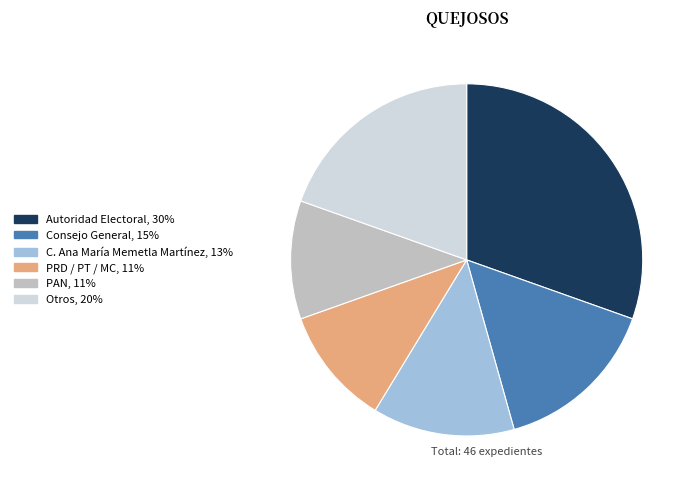

What is the ratio of the value at Otros to the value at PRD / PT / MC?

1.8